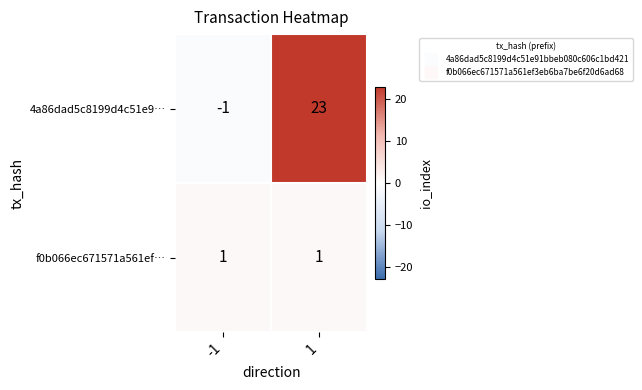

What is the total value across all series at 1?

24